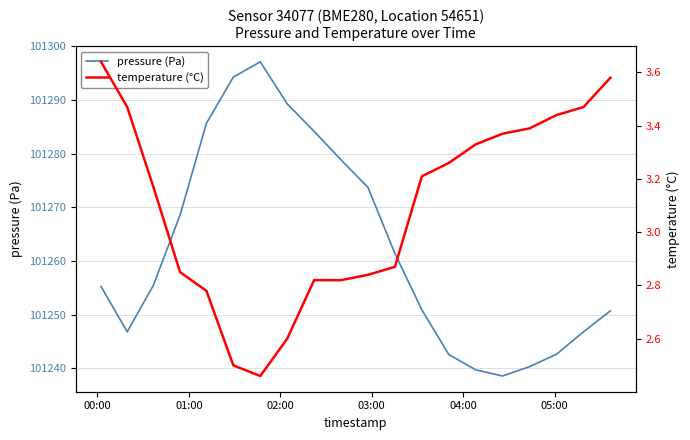

Does the chart display data point markers on the line(s)?

No